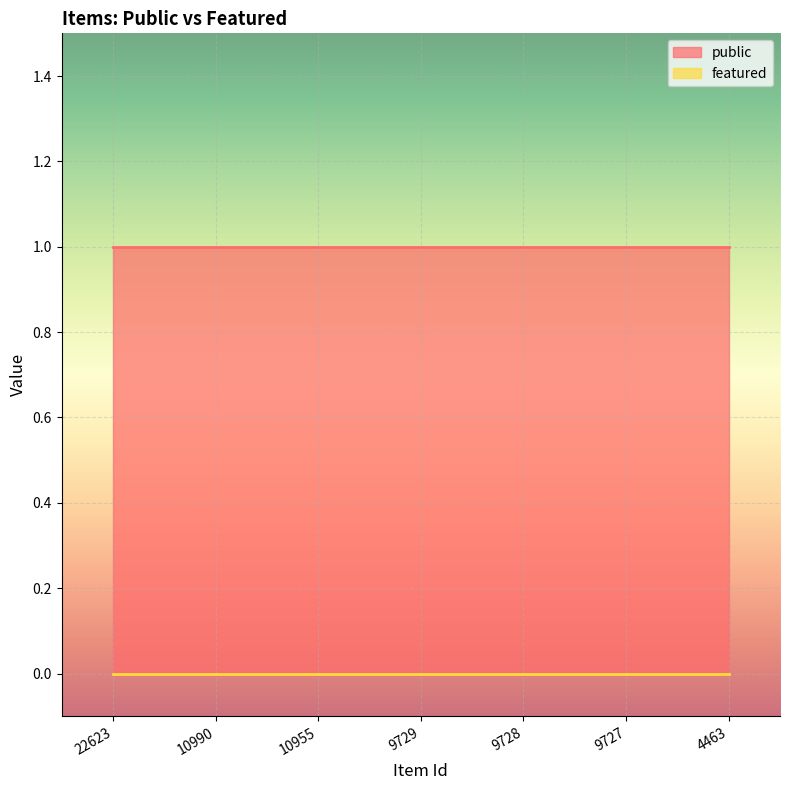

The public series shows 2 at 10990. True or false?

False